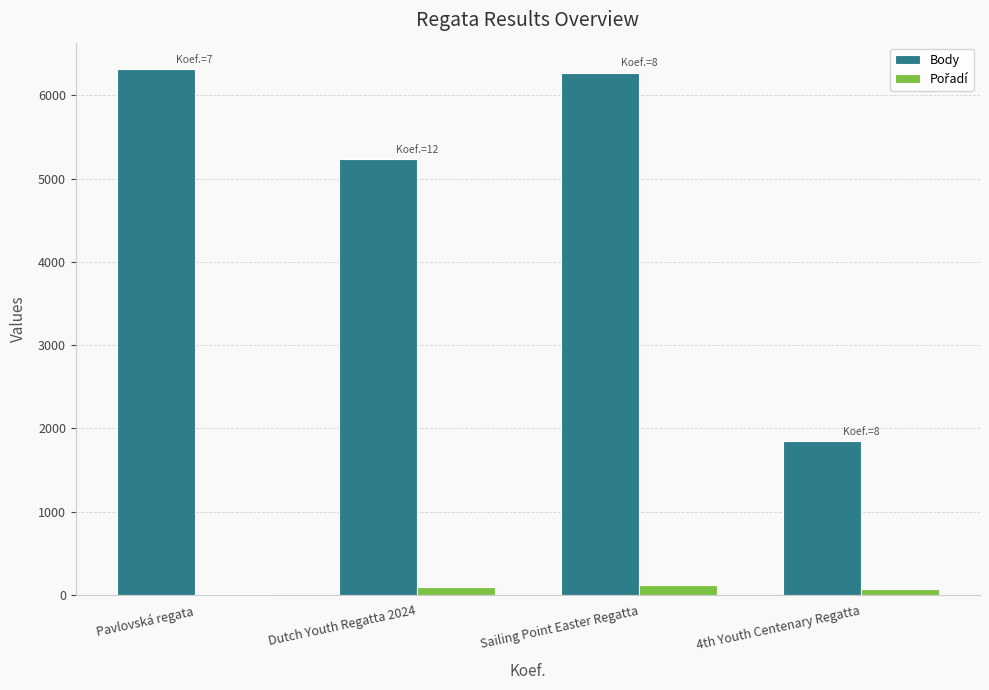

Which series changed the most between Pavlovská regata and Dutch Youth Regatta 2024?

Body